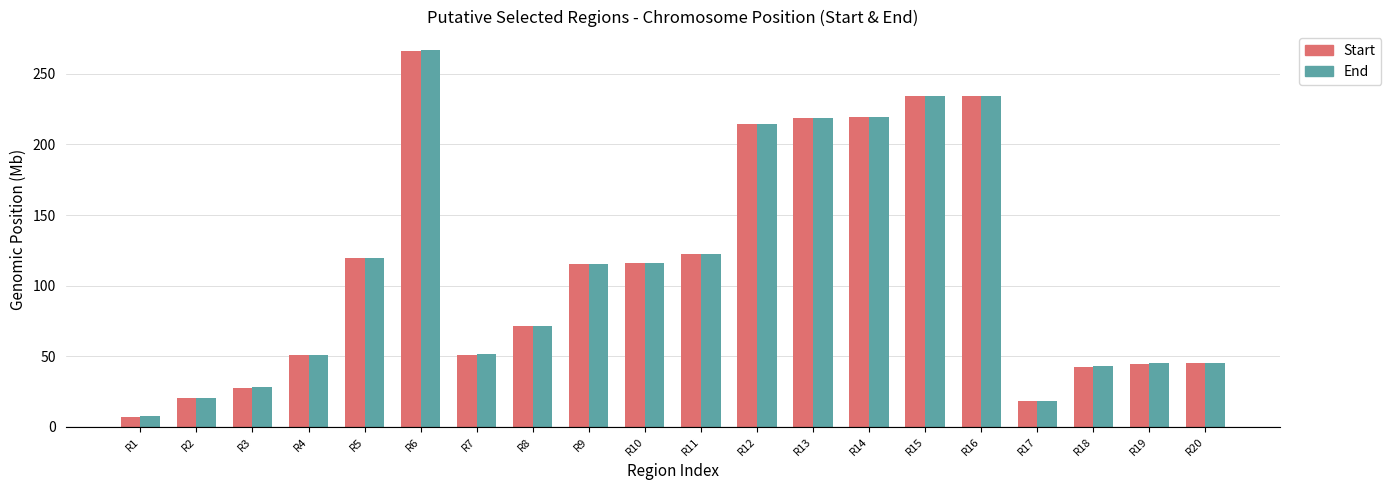

What is the maximum value shown in the chart?

266.6